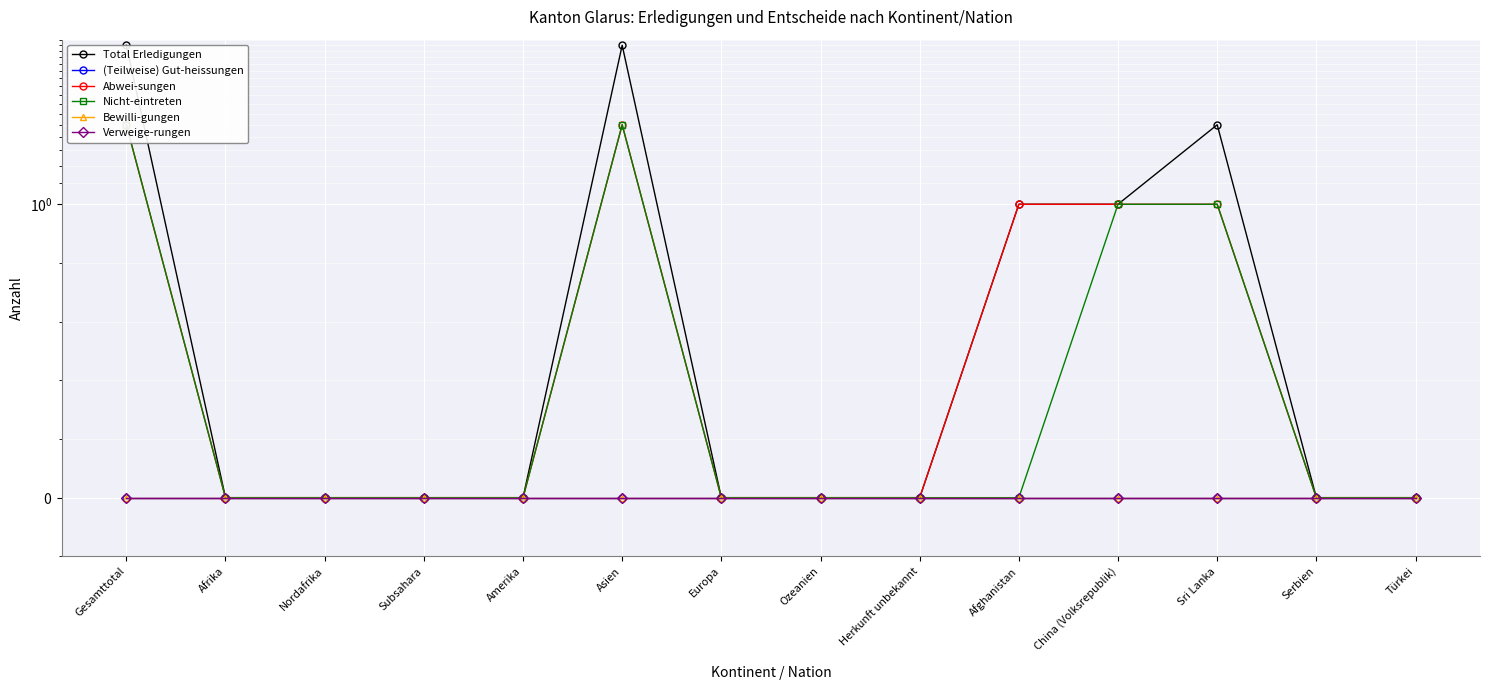

What is the greatest value displayed?

4